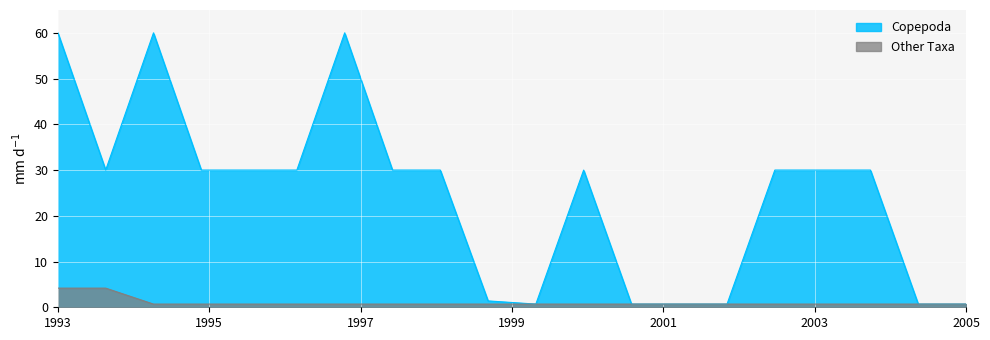

The Other Taxa series shows 0.7 at 15. True or false?

True